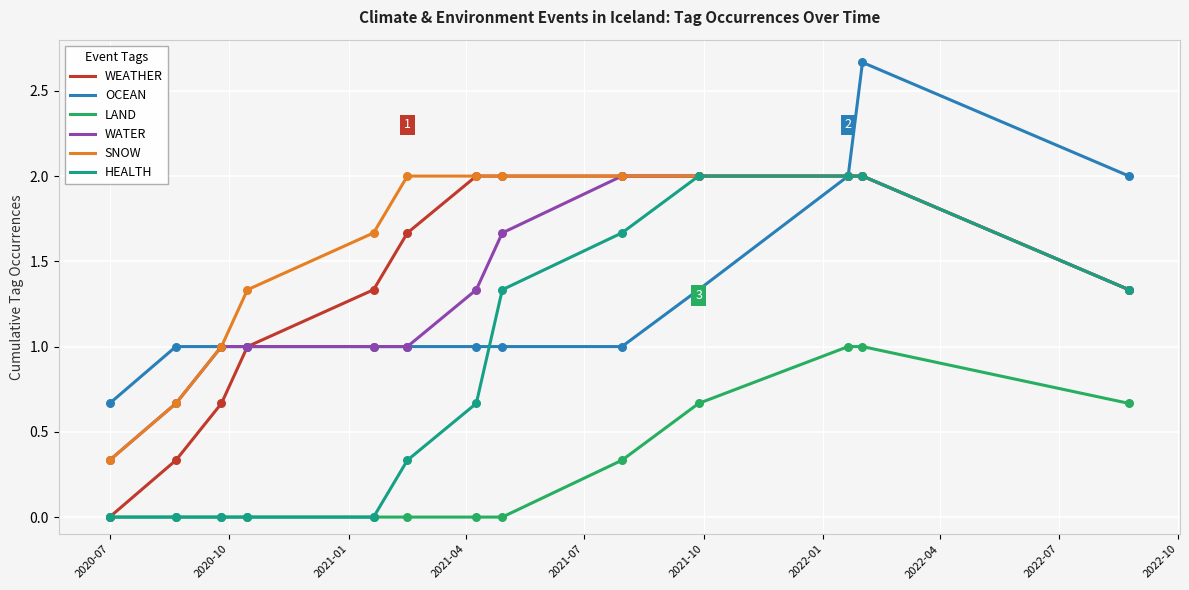

Which series has the largest total across all categories?

SNOW